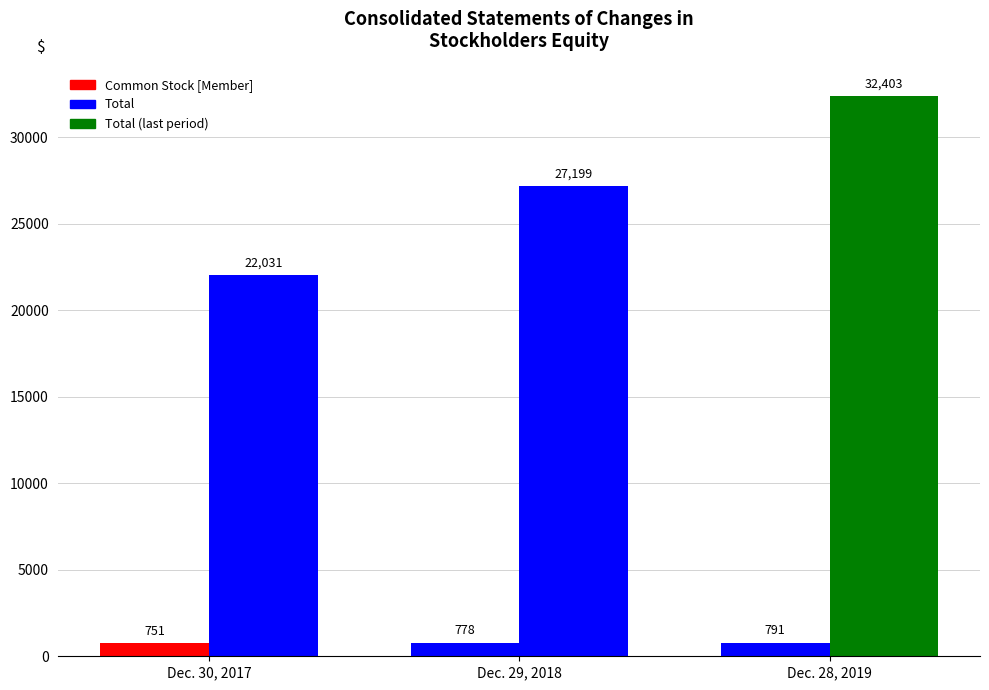

Count the number of categories in the chart.

3